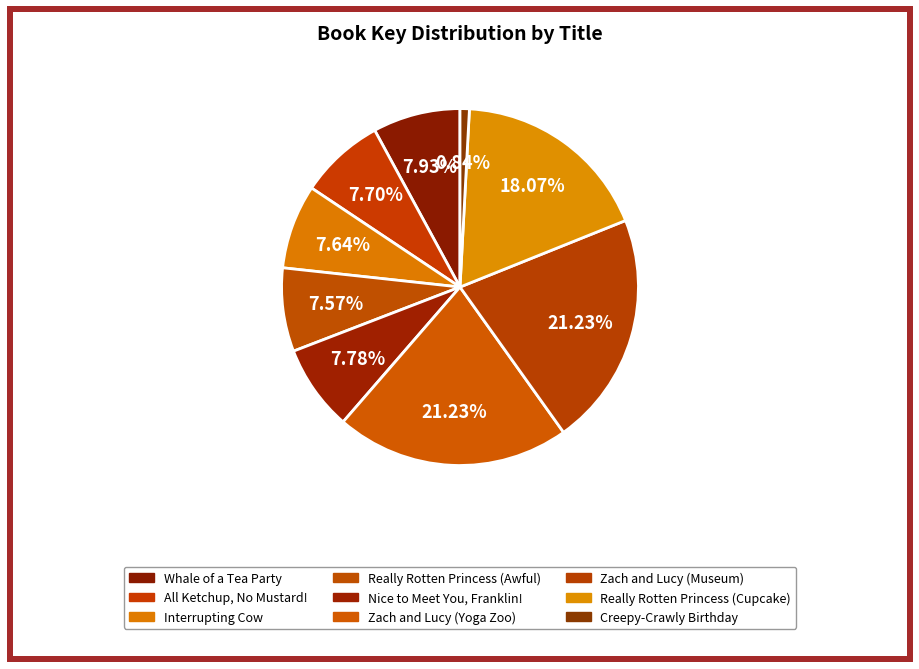

Which has a higher value, All Ketchup, No Mustard! or Whale of a Tea Party?

Whale of a Tea Party